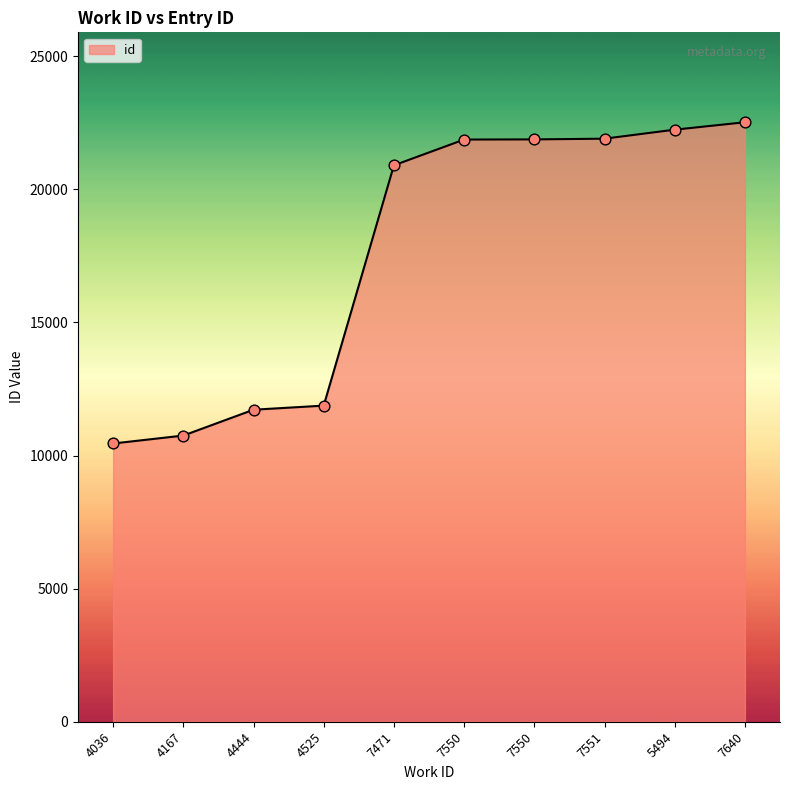

How many lines are shown in the chart?

1